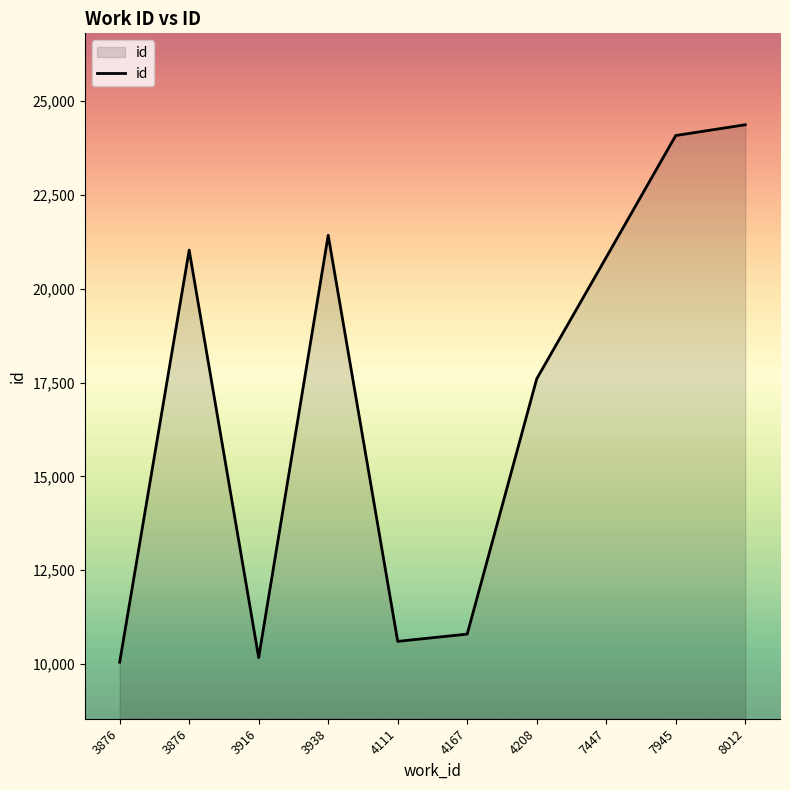

How many lines are shown in the chart?

1